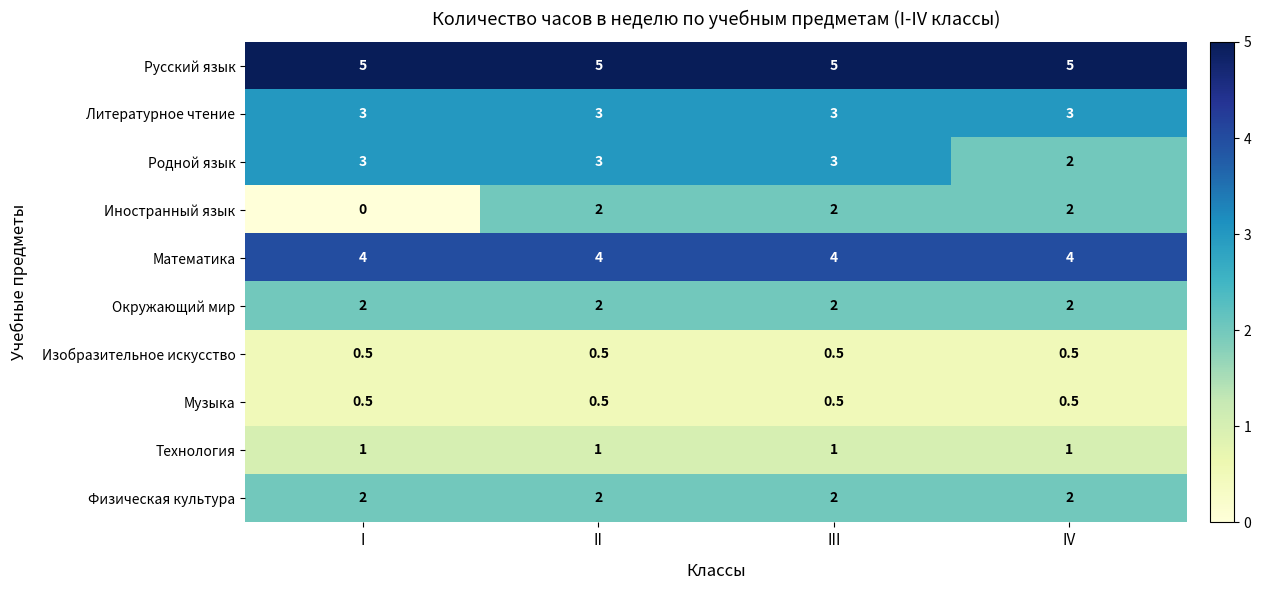

Is it true that Русский язык equals 5.0 at II?

True